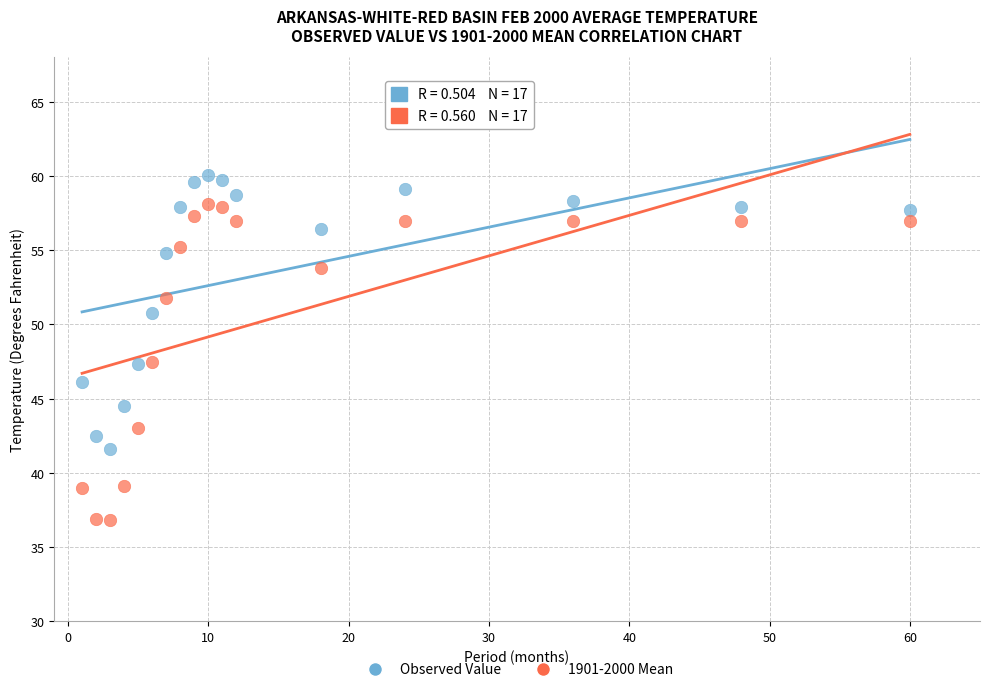

Across all data points, what is the range of X values (max minus min)?

59.0